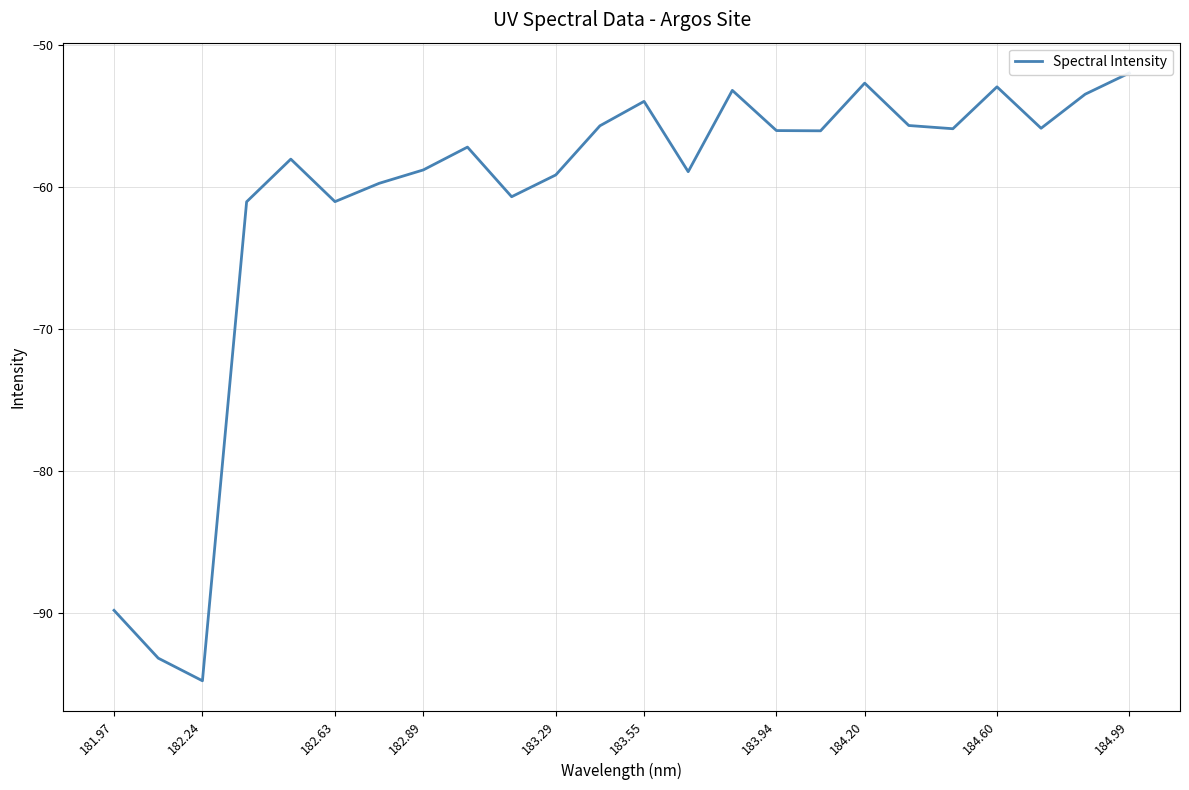

How many points are lower than both their immediate neighbors (excluding endpoints)?

7